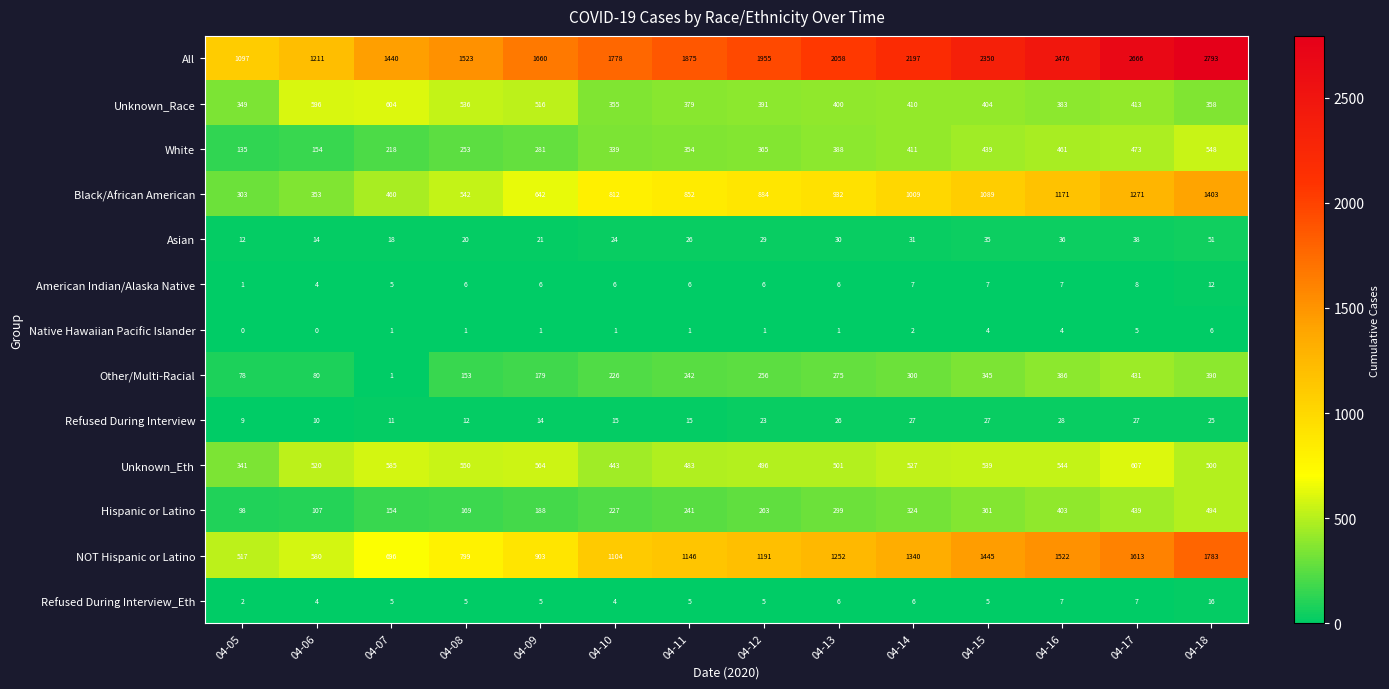

At how many categories does at least one series exceed 1939?

7